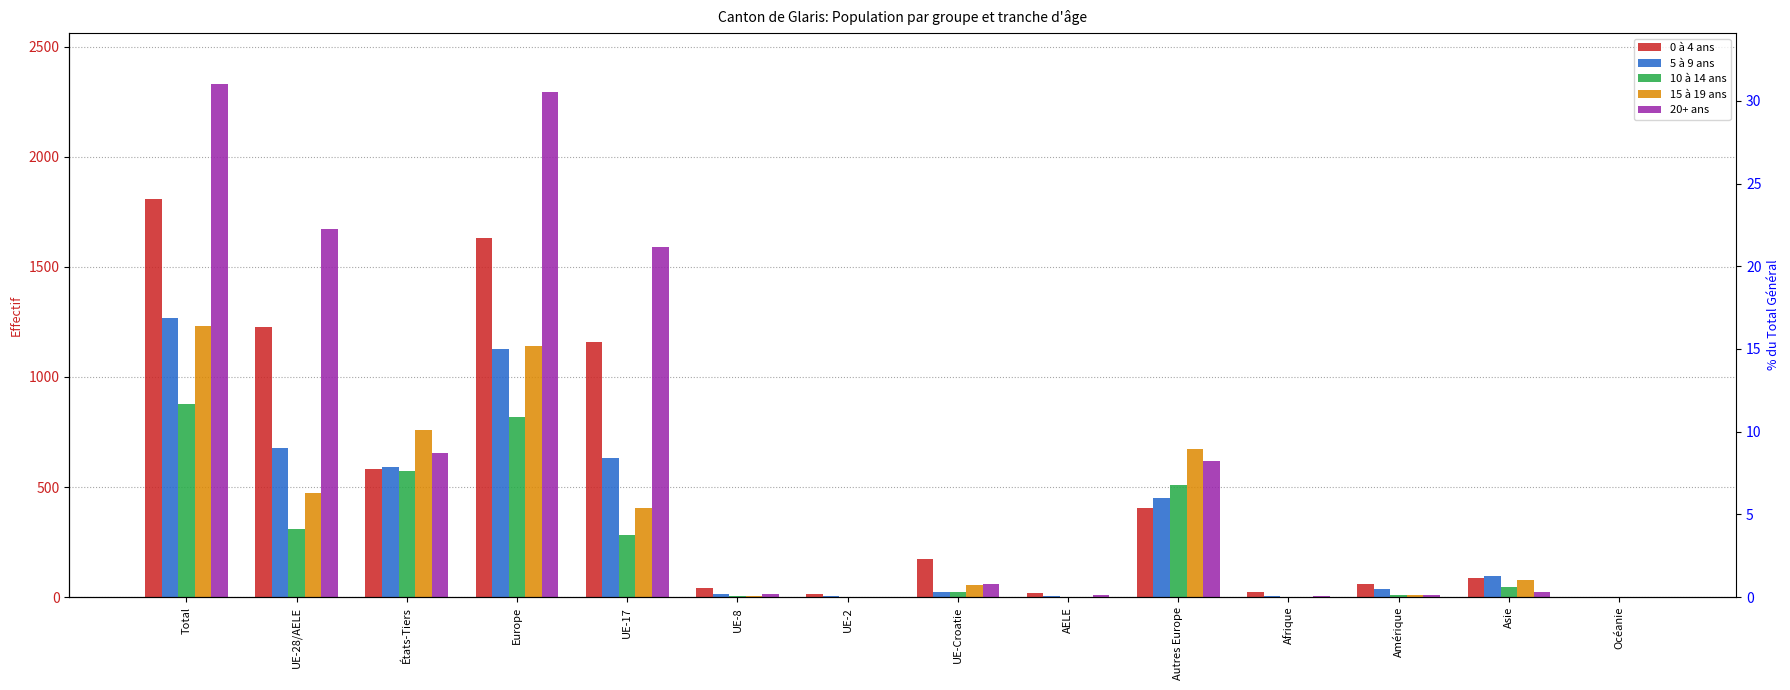

Rank the series by their maximum value, from lowest to highest.

10 à 14 ans, 15 à 19 ans, 5 à 9 ans, 0 à 4 ans, 20+ ans